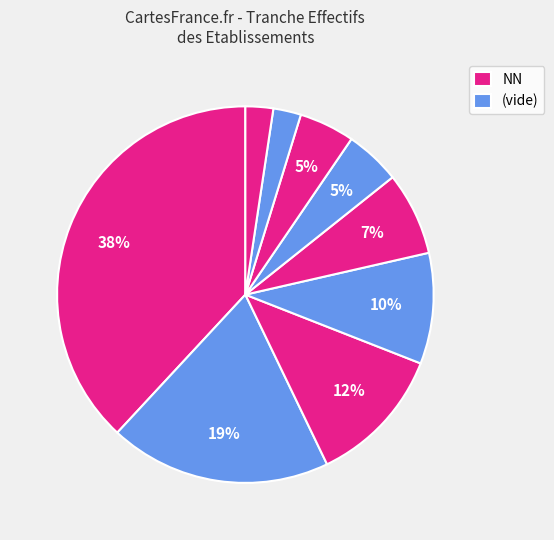

To the nearest percent, what is the difference between the largest and smallest slice percentages?

36%